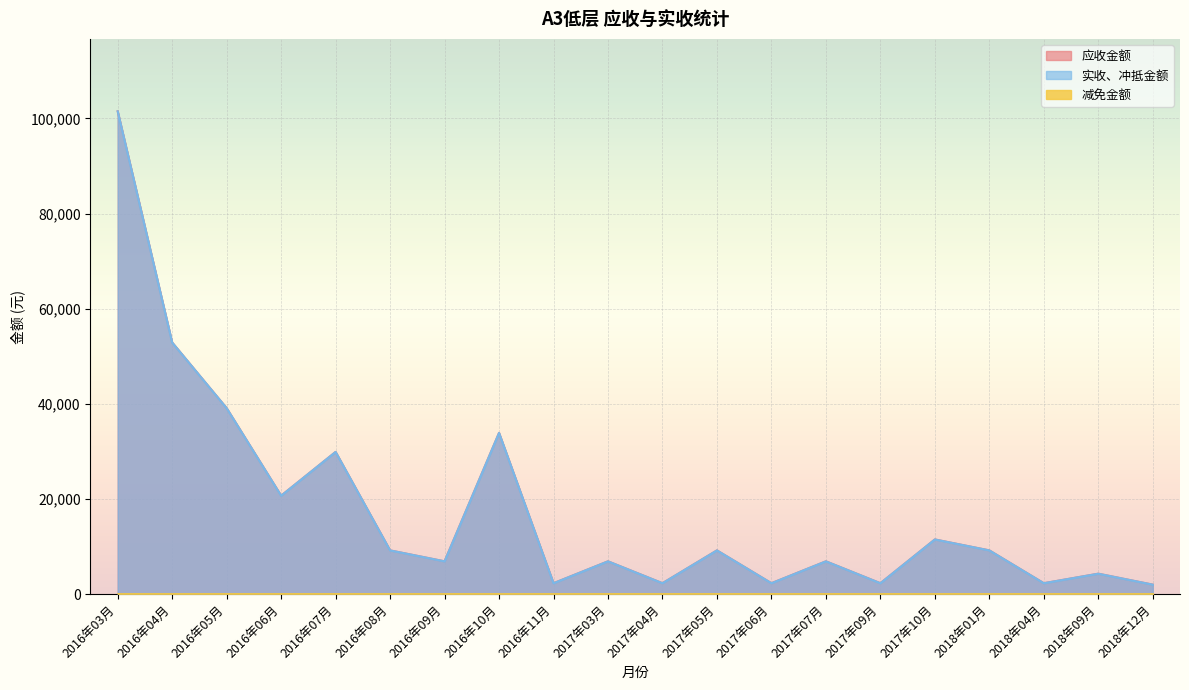

True or false: 应收金额 and 实收、冲抵金额 cross at least once.

False